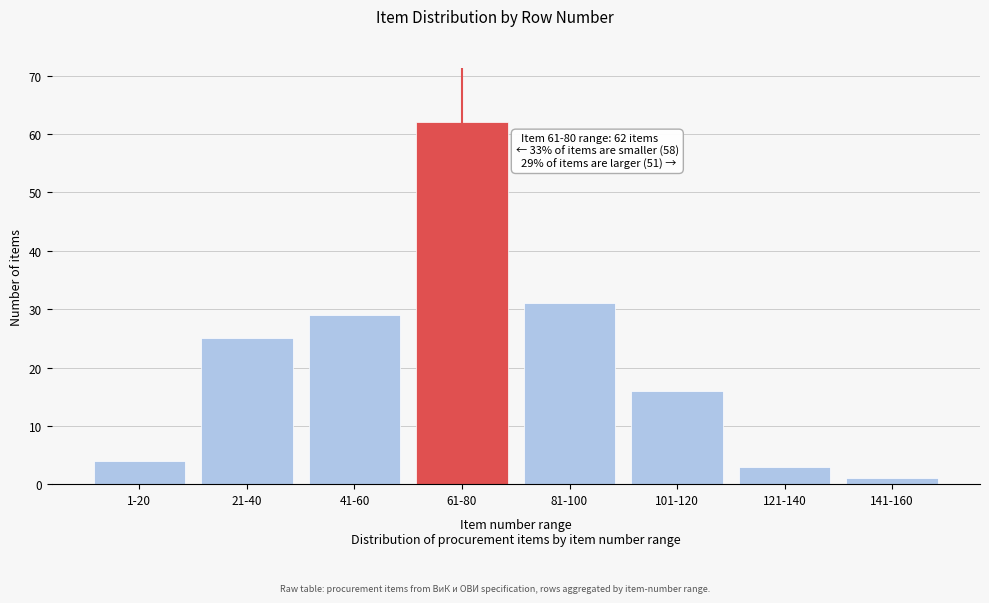

Reading right to left, transcribe all the data shown in this chart.

141-160=1	121-140=3	101-120=16	81-100=31	61-80=62	41-60=29	21-40=25	1-20=4